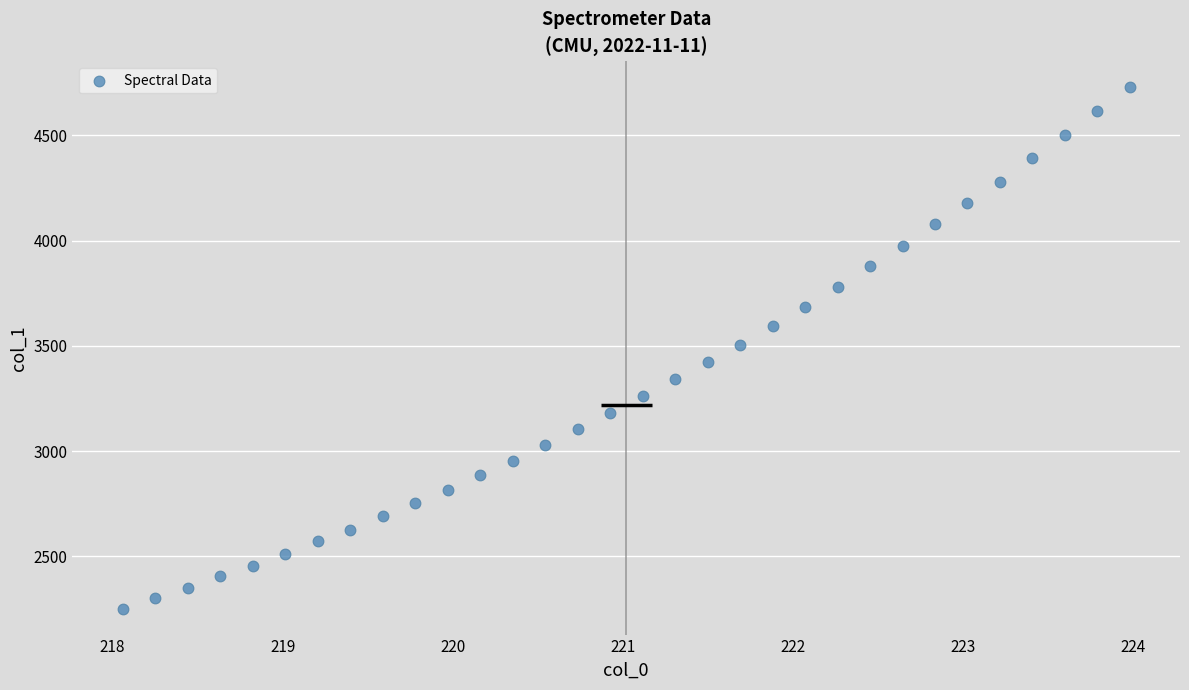

What is the range of X values (max minus min)?

5.9